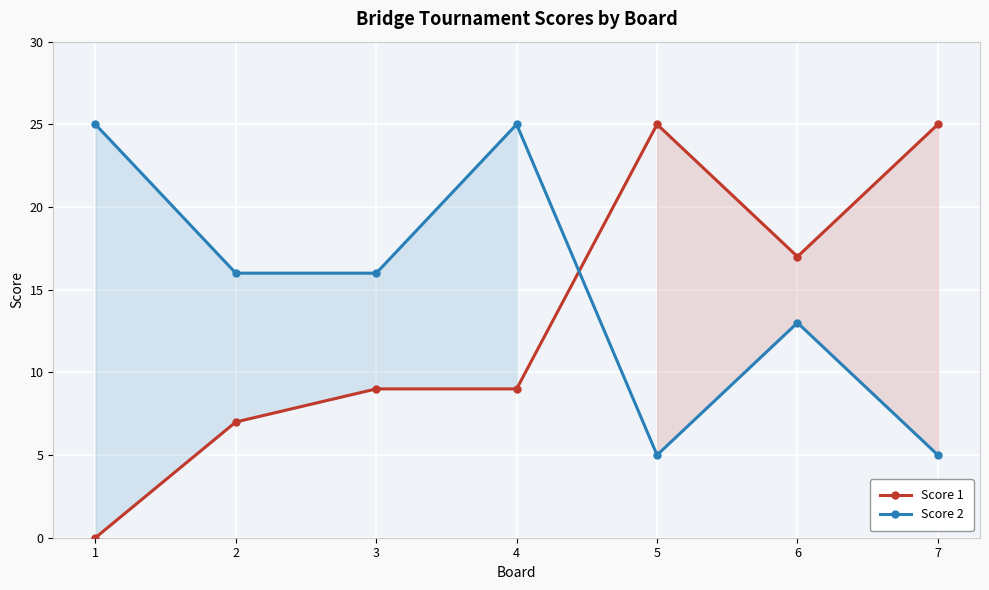

List the labels in order of Score 2 value, smallest first.

5, 7, 6, 2, 3, 1, 4